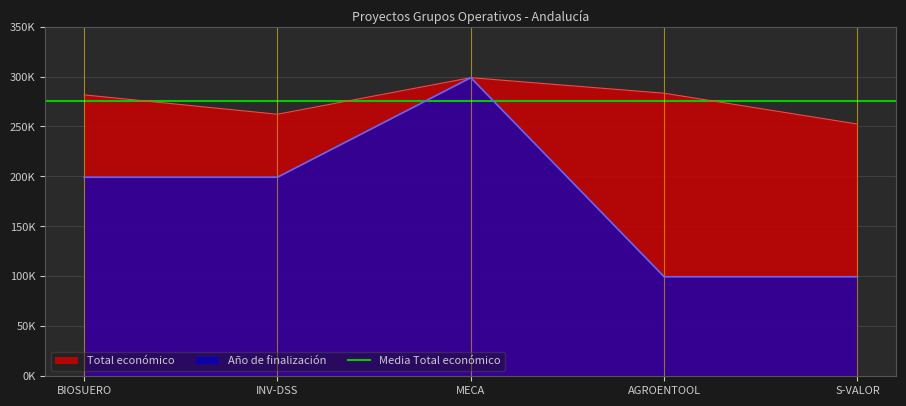

Rank the categories by Año de finalización value from highest to lowest.

MECA, BIOSUERO, INV-DSS, AGROENTOOL, S-VALOR